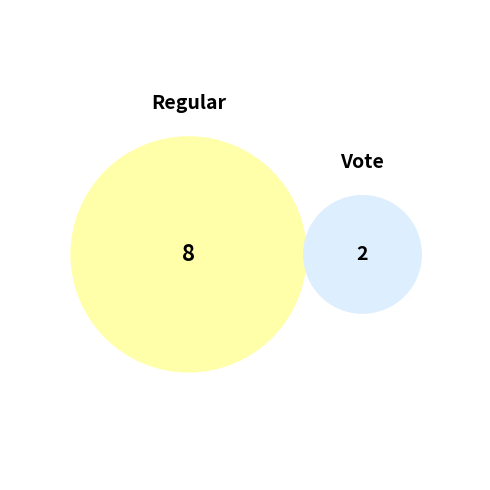

Does Regular account for over 50% of the chart?

Yes